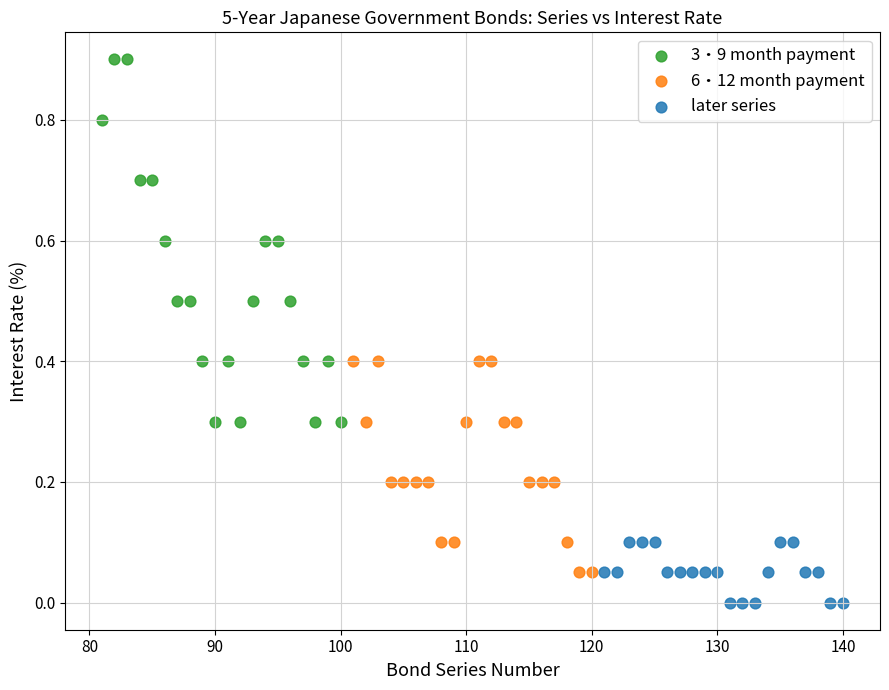

Which series contains the lowest Y value?

later series